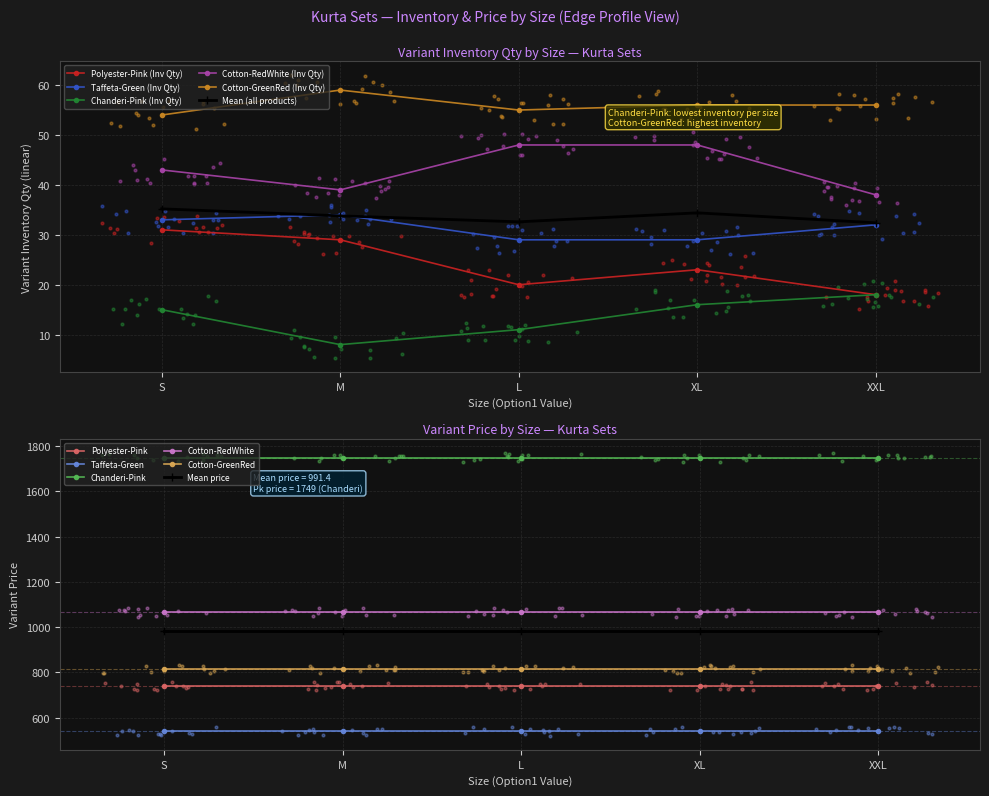

Is the value of Cotton-RedWhite (Inv Qty) at M greater than the value of Chanderi-Pink (Inv Qty) at S?

Yes